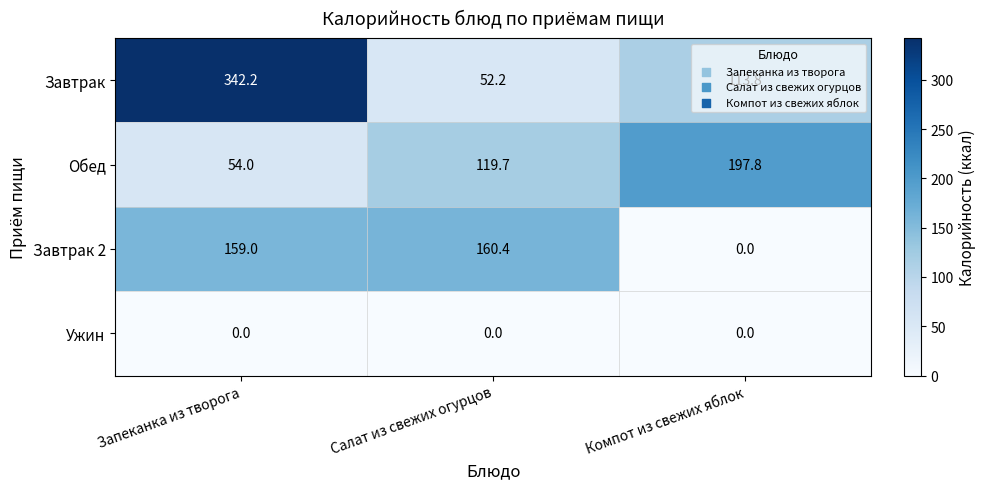

What is the difference between the maximum and minimum values in the Завтрак series?

290.0